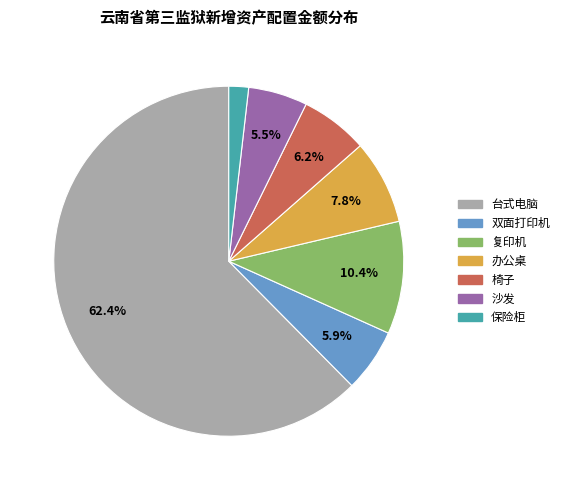

Is it true that 台式电脑 is 51% of the pie?

False